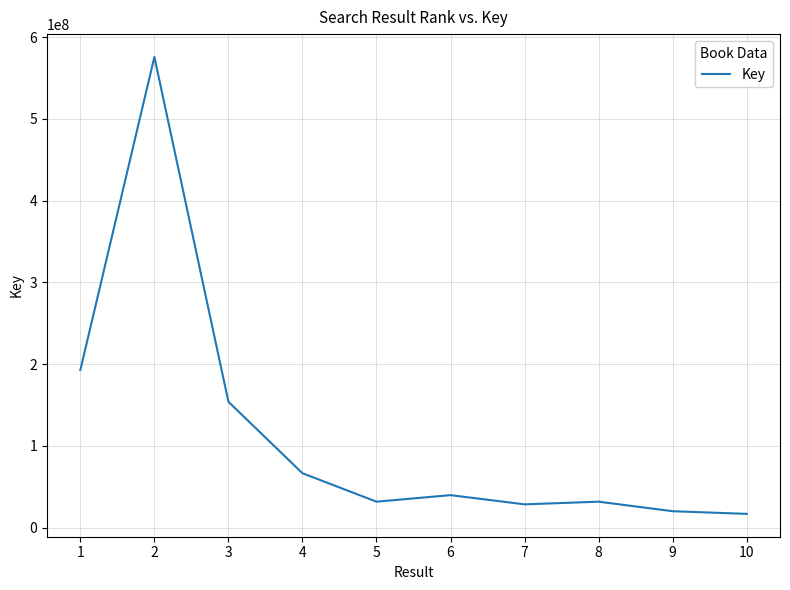

The value at 2 is 575693447. True or false?

True